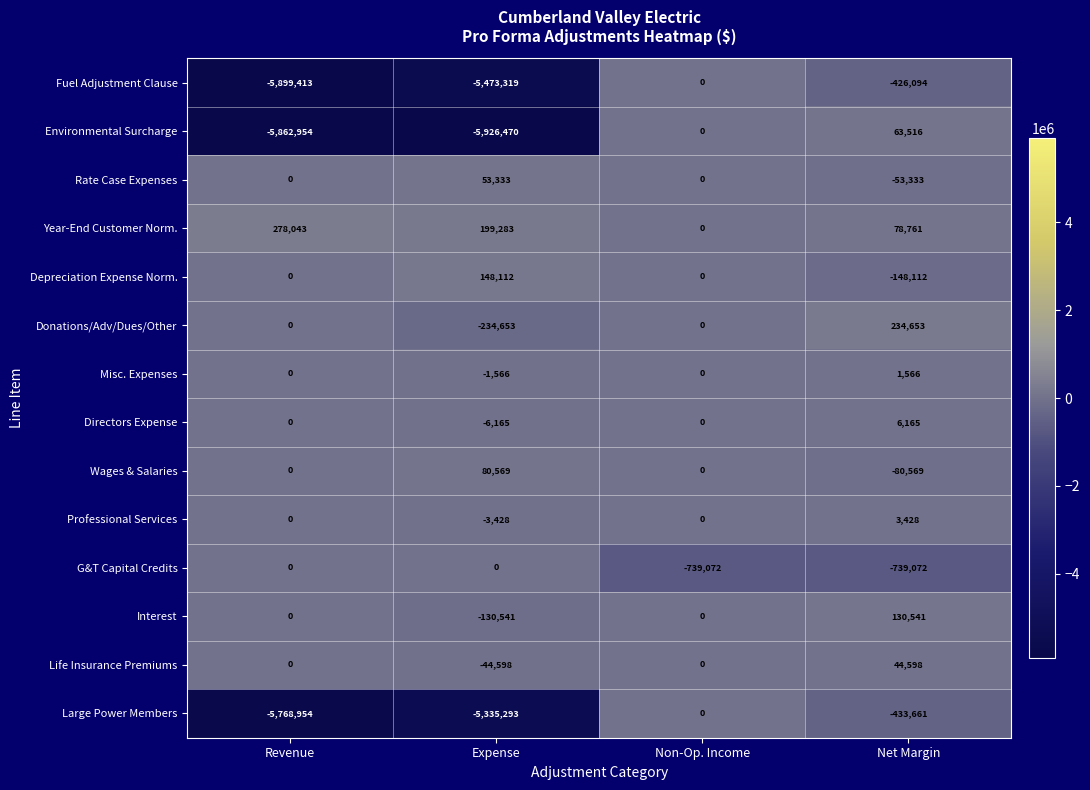

Which series changed the most between Non-Op. Income and Net Margin?

Large Power Members